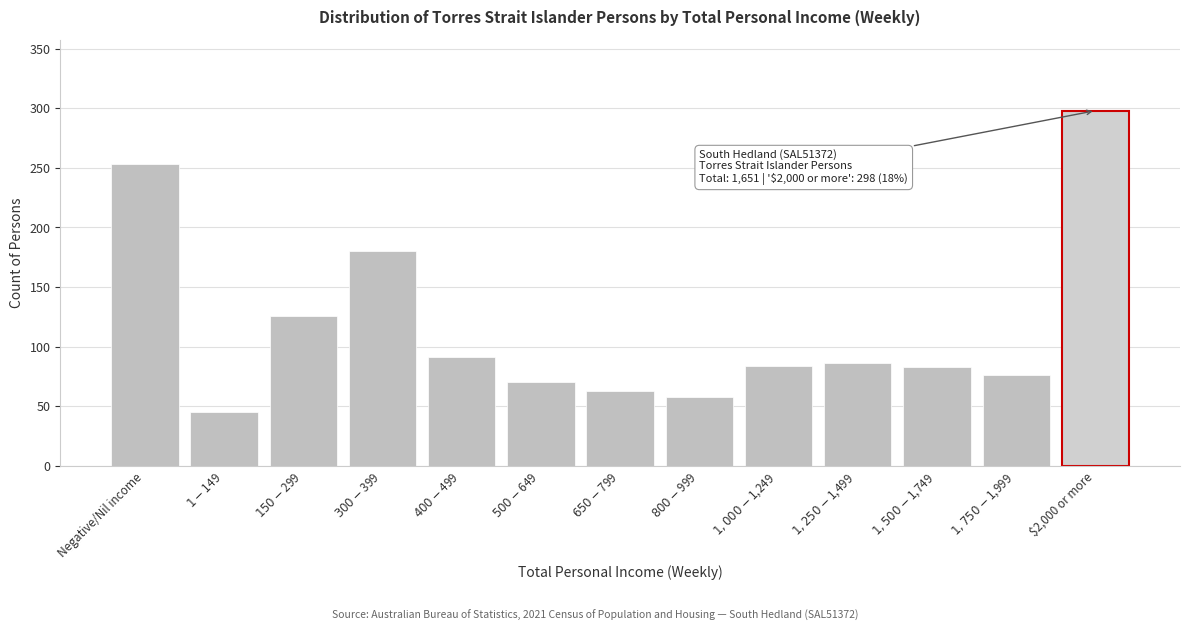

What is the difference between the second highest and second lowest values?

195